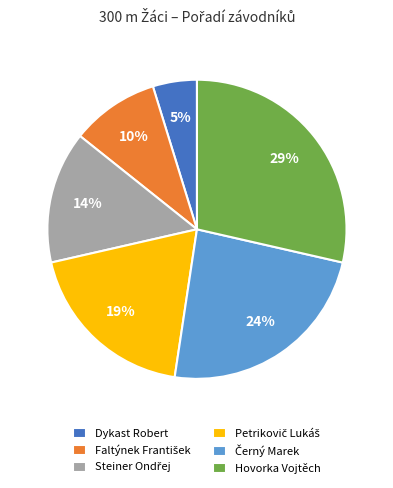

To the nearest percent, what portion does Hovorka Vojtěch represent?

29%